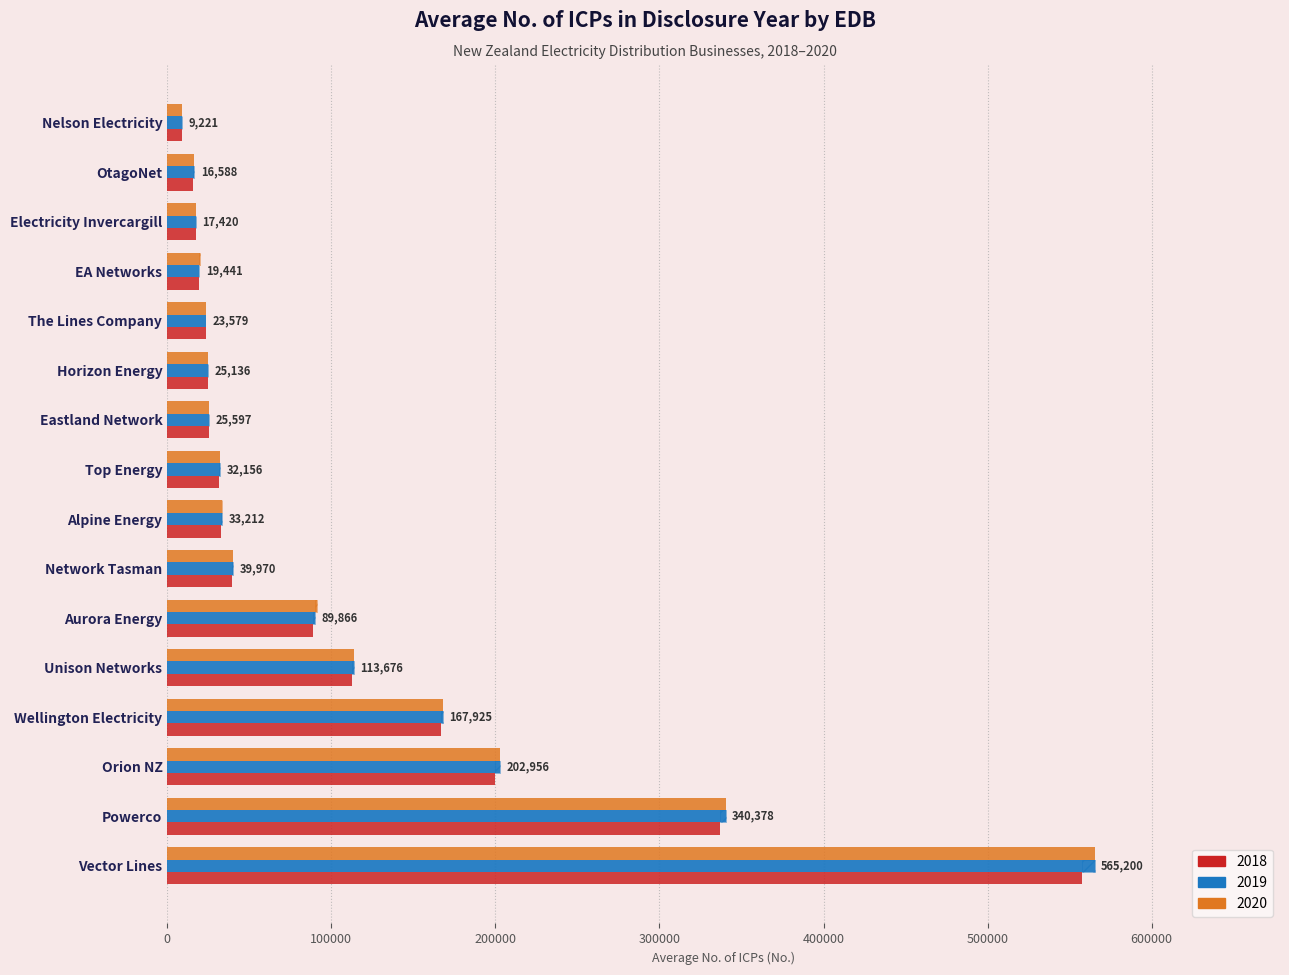

What is the difference between the highest and lowest values at Horizon Energy?

136